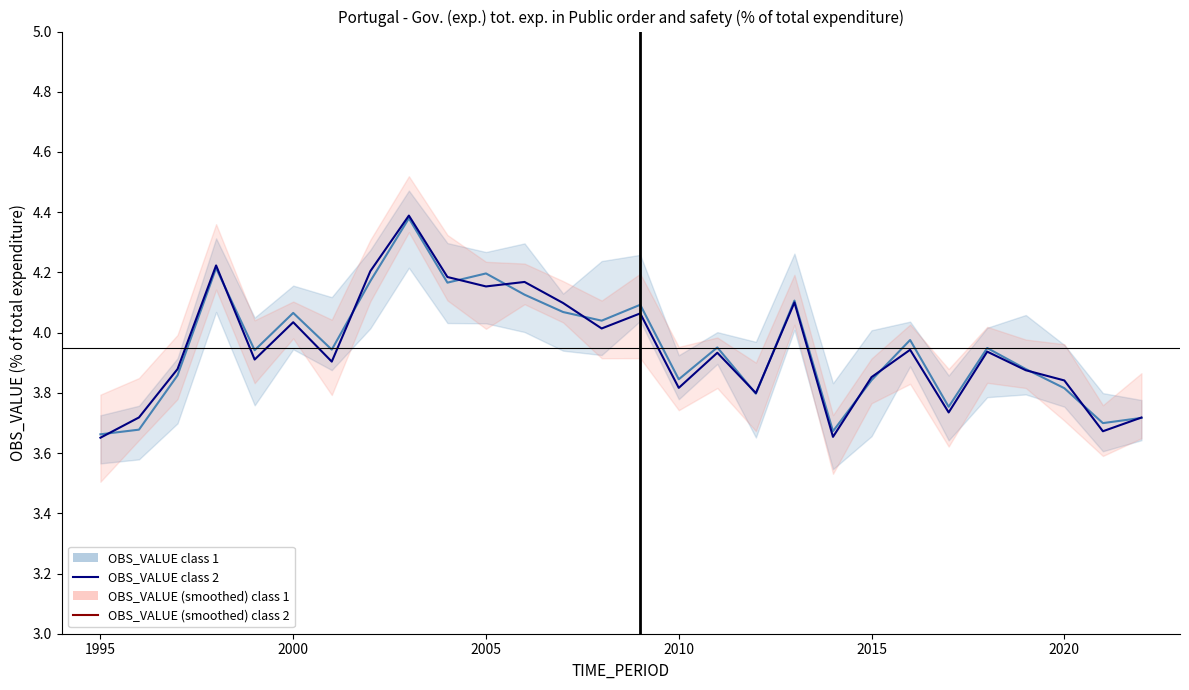

What is the value of the OBS_VALUE class 1 point at the 13th from the left?

4.1